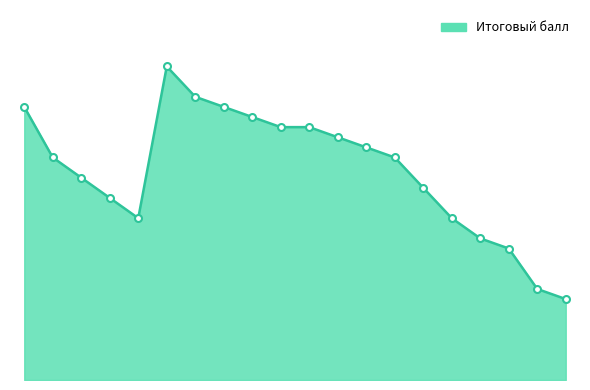

Does the chart display data point markers on the line(s)?

No